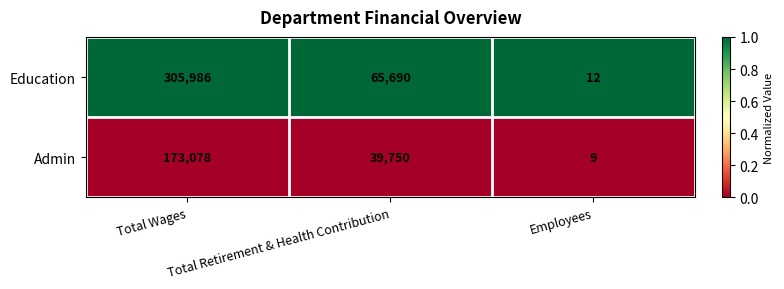

At which category is the sum across all series the highest?

Total Wages